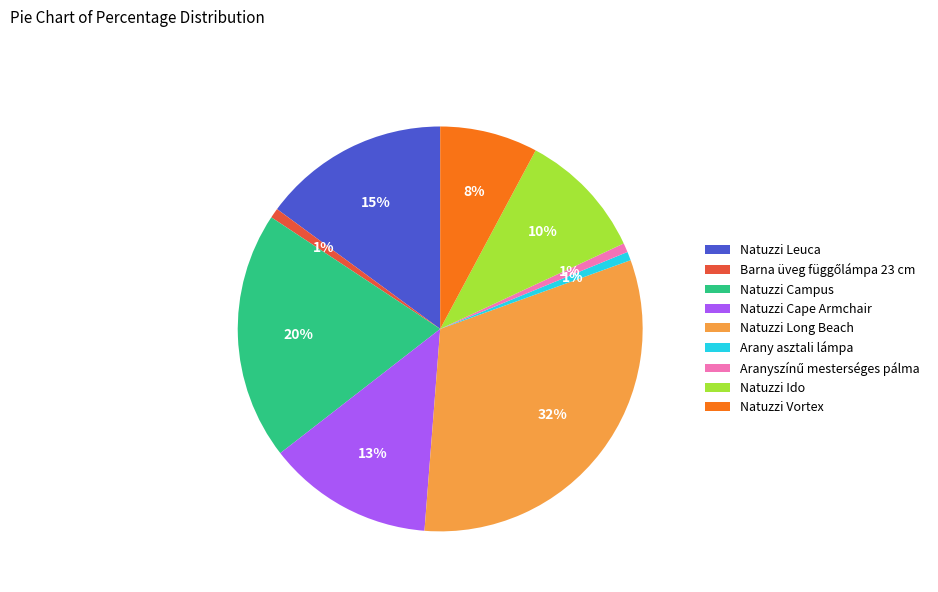

Is there a majority slice in this chart?

No